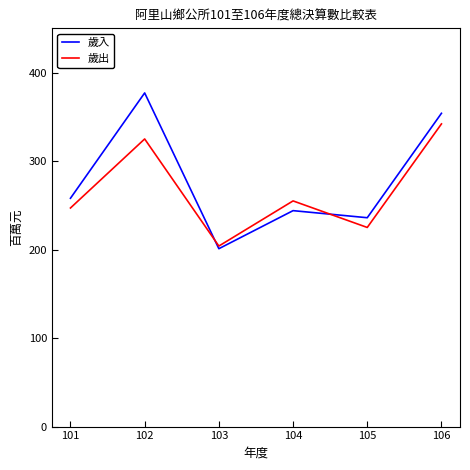

How many lines are shown in the chart?

2